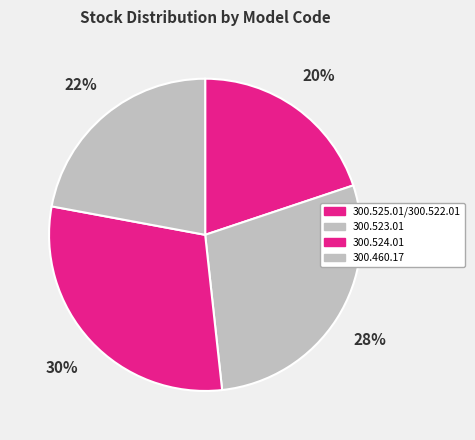

Rank the categories by value from lowest to highest.

300.525.01/300.522.01, 300.460.17, 300.523.01, 300.524.01